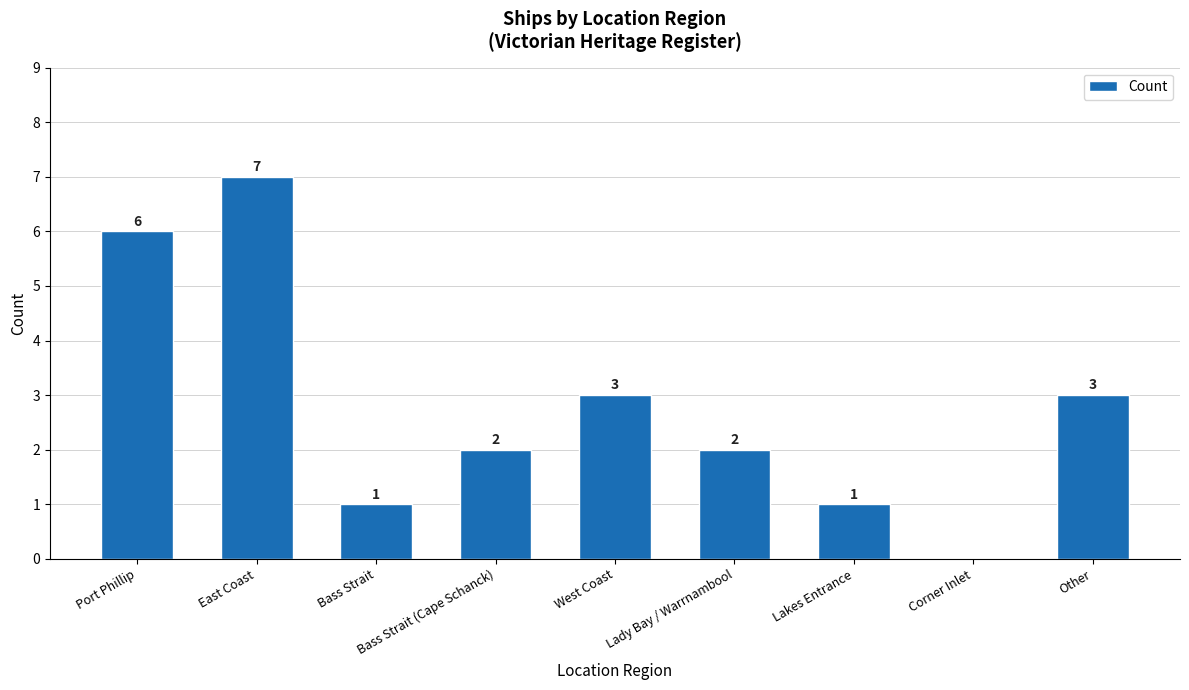

What is the greatest value displayed?

7